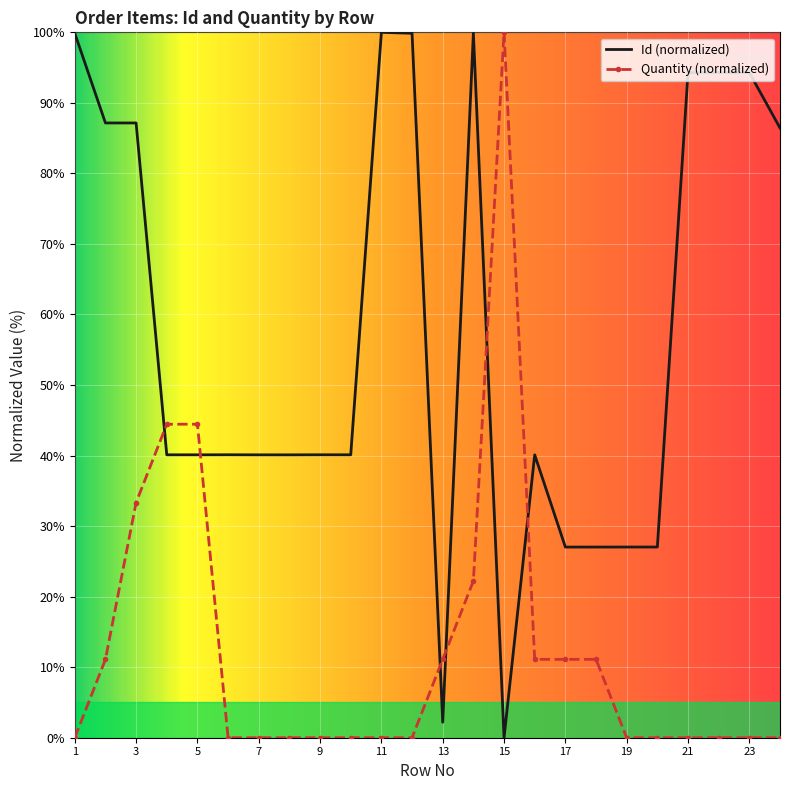

How many times do Id (normalized) and Quantity (normalized) cross each other?

6